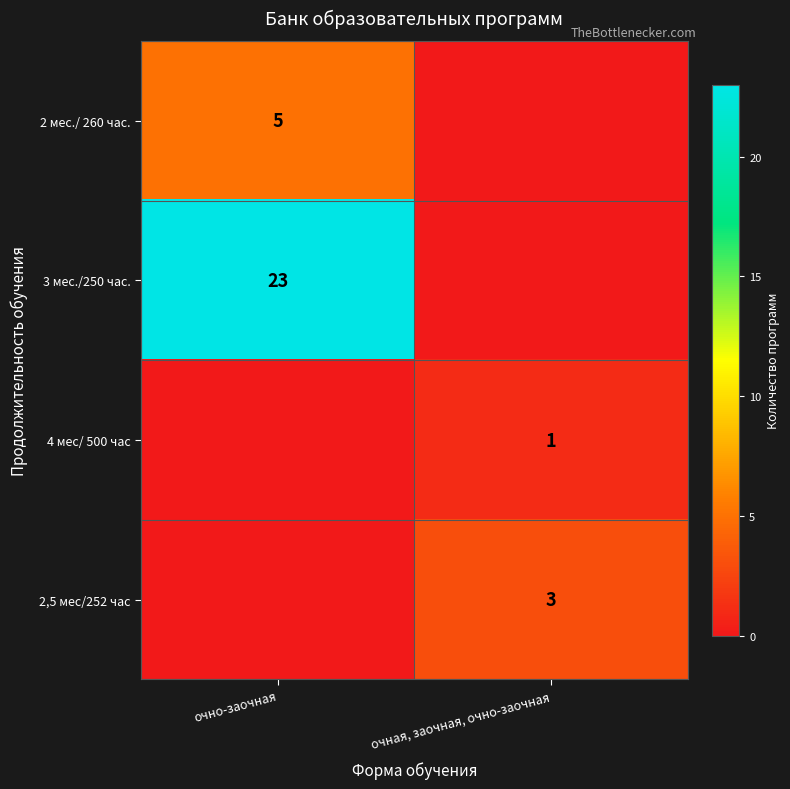

The value of 3 мес./250 час. at очно-заочная is 23. True or false?

True